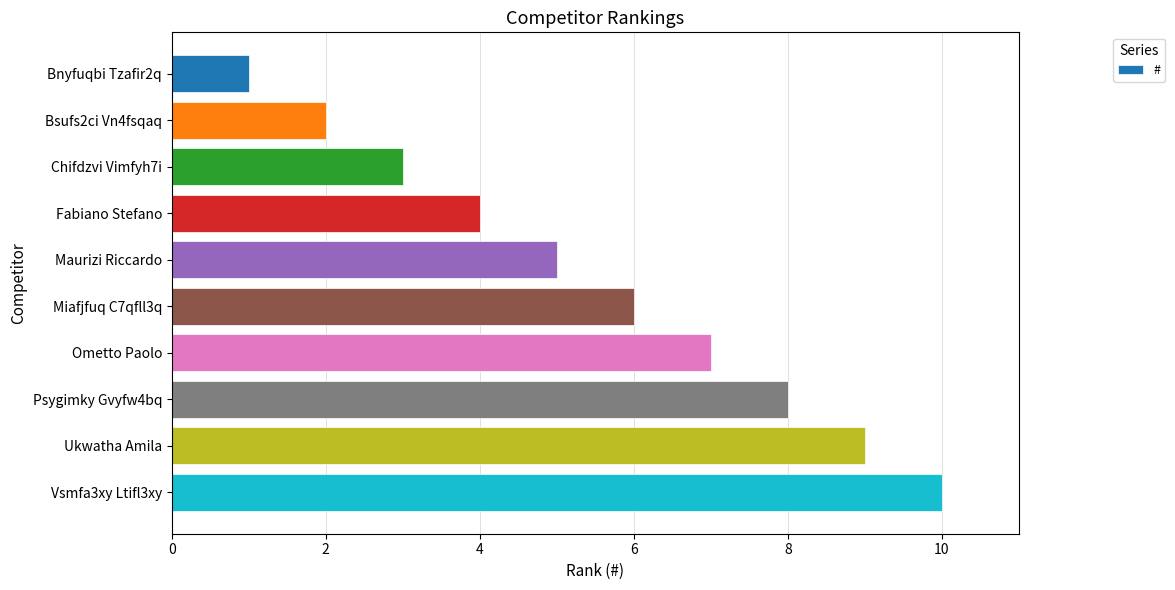

The chart shows a value of 10 at Vsmfa3xy Ltifl3xy. True or false?

True